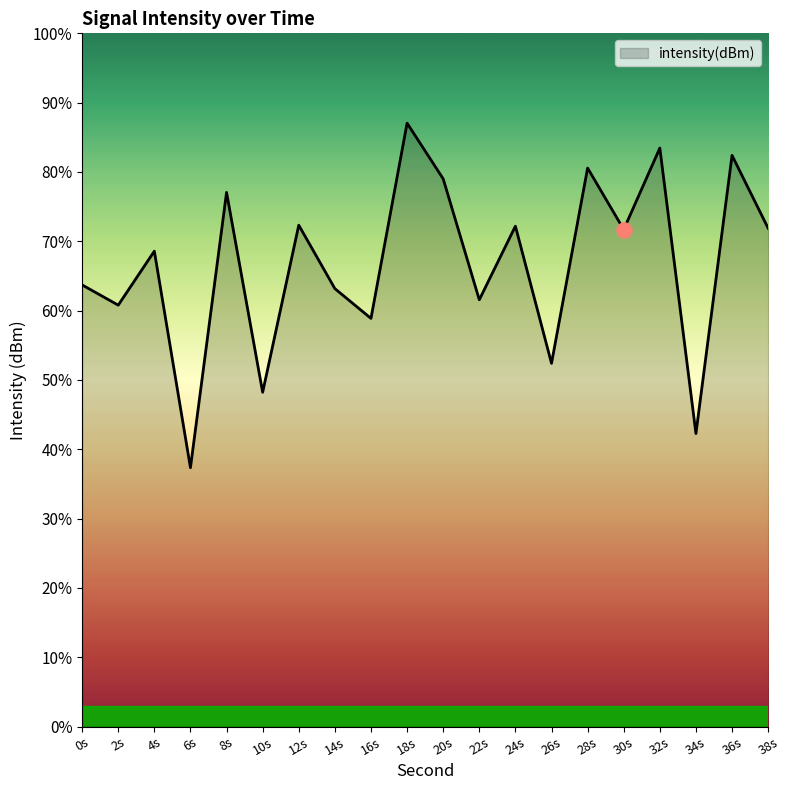

Between 16s and 38s, which is larger?

38s